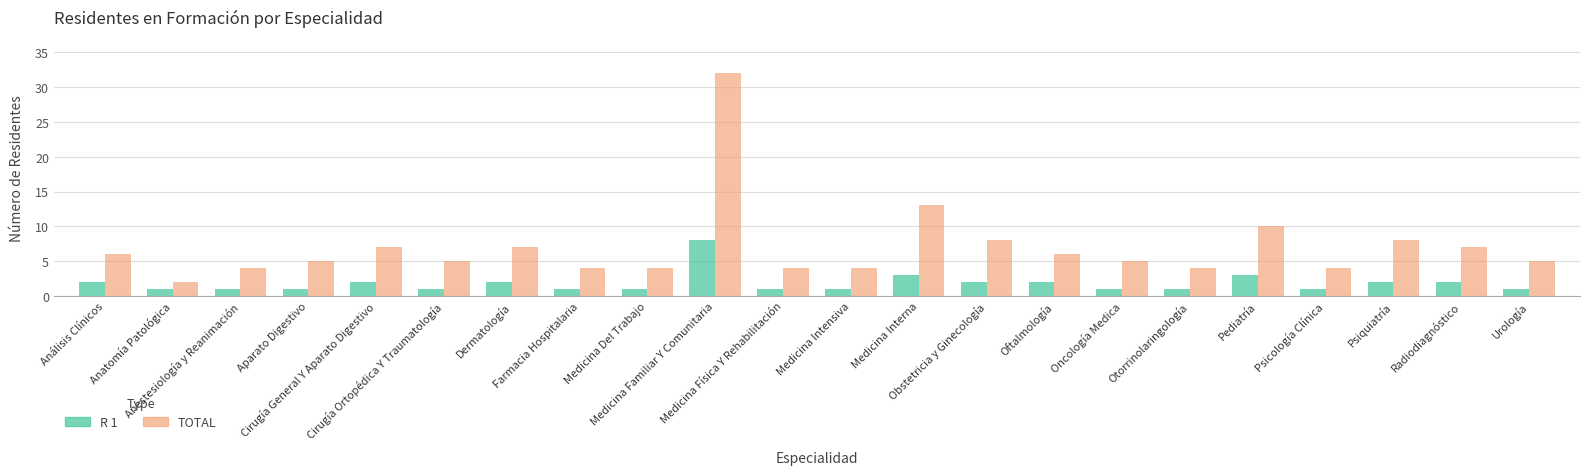

What is the label of the 20th bar from the left?

Psiquiatría